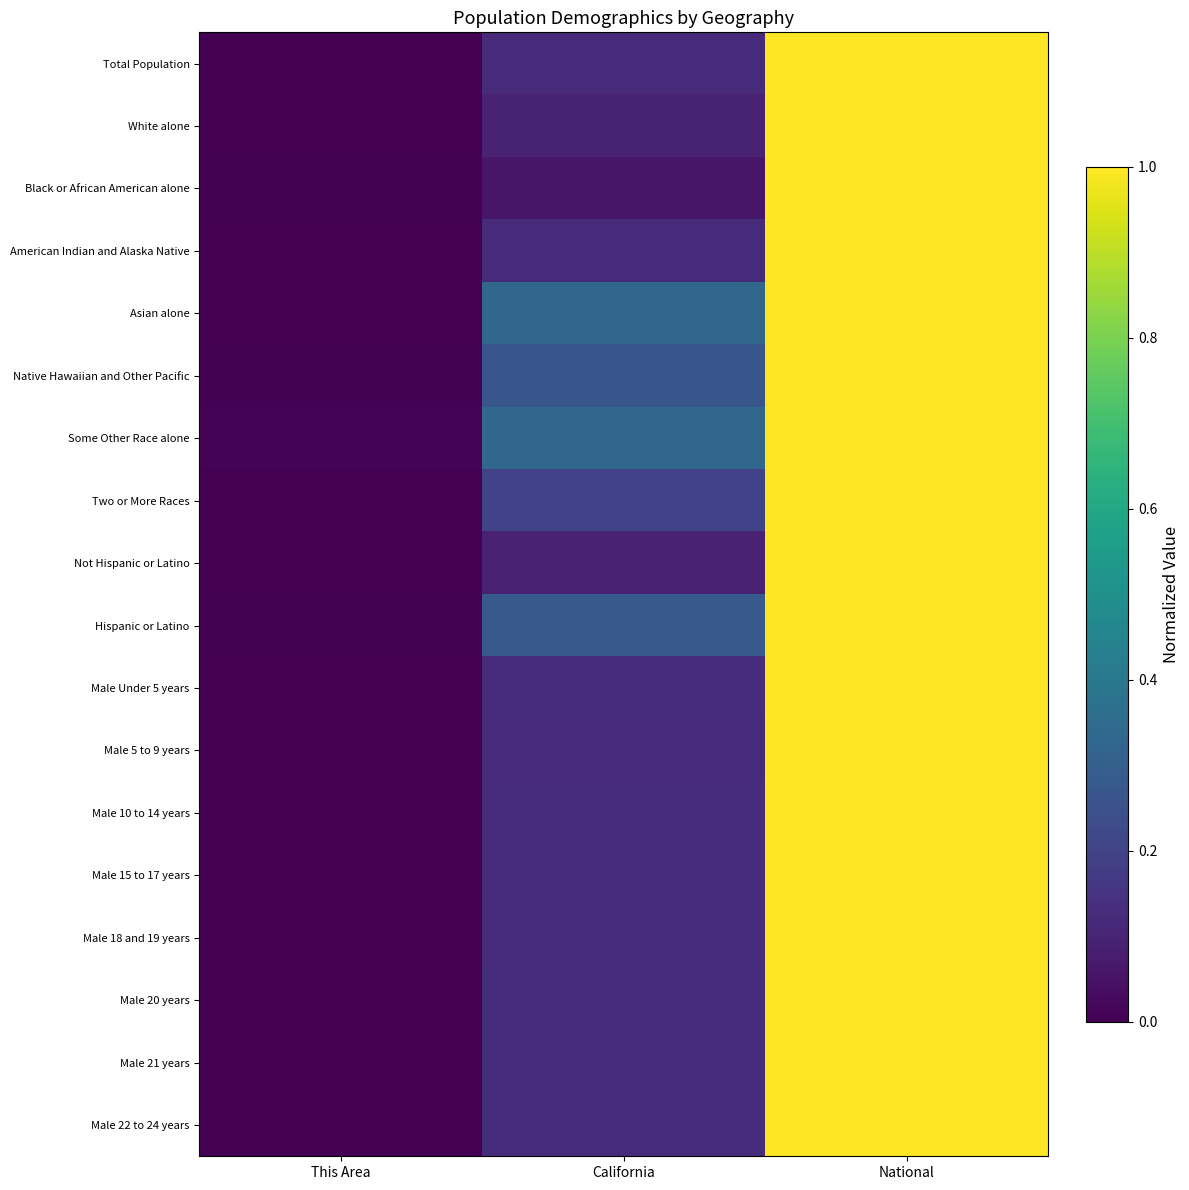

Which series has the widest spread of values?

White alone